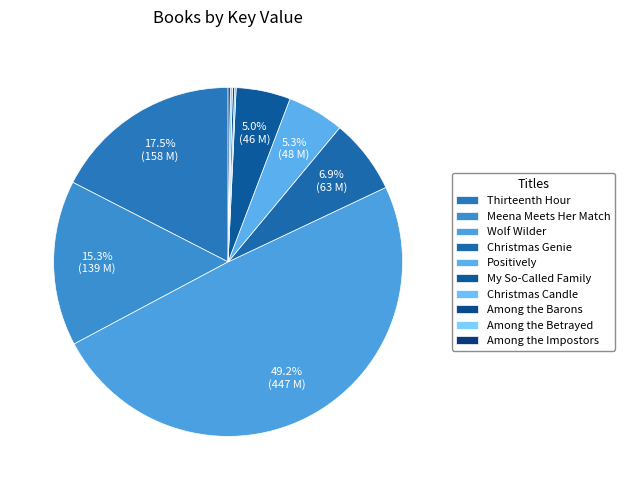

Approximately how many times larger is the value at Among the Impostors compared to Christmas Candle?

1.4